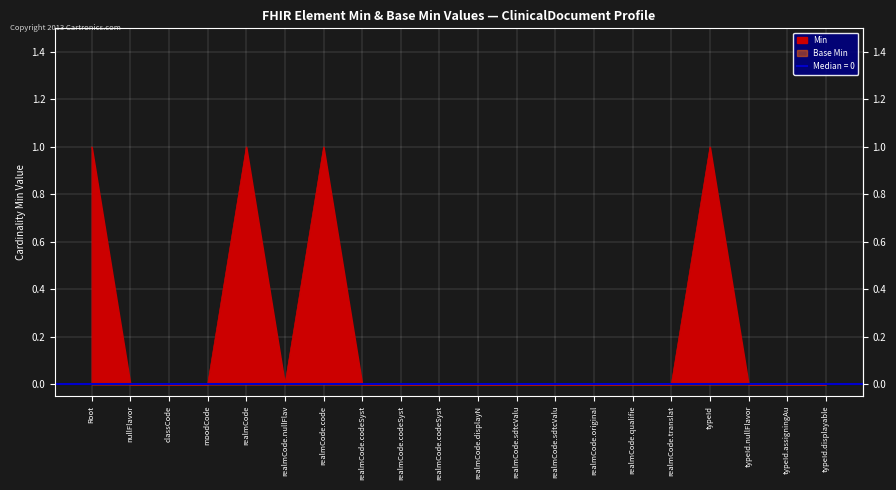

Rank the categories by value from lowest to highest.

ClinicalDocument.nullFlavor, ClinicalDocument.classCode, ClinicalDocument.moodCode, ClinicalDocument.realmCode.nullFlavor, ClinicalDocument.realmCode.codeSystem, ClinicalDocument.realmCode.codeSystemName, ClinicalDocument.realmCode.codeSystemVersion, ClinicalDocument.realmCode.displayName, ClinicalDocument.realmCode.sdtcValueSet, ClinicalDocument.realmCode.sdtcValueSetVersion, ClinicalDocument.realmCode.originalText, ClinicalDocument.realmCode.qualifier, ClinicalDocument.realmCode.translation, ClinicalDocument.typeId.nullFlavor, ClinicalDocument.typeId.assigningAuthorityName, ClinicalDocument.typeId.displayable, ClinicalDocument, ClinicalDocument.realmCode, ClinicalDocument.realmCode.code, ClinicalDocument.typeId